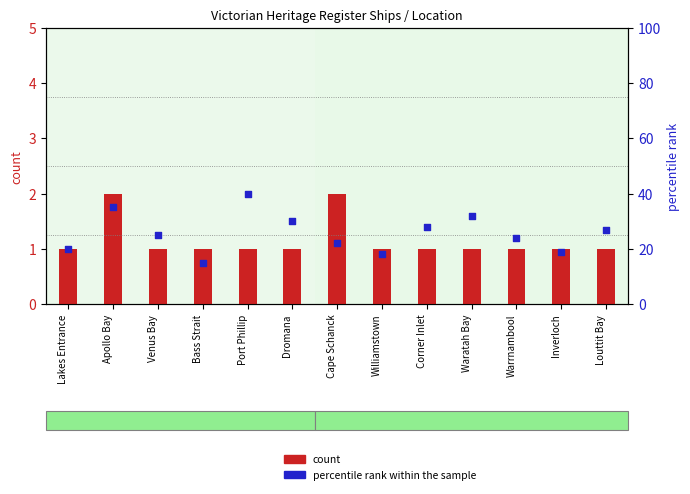

At how many categories does at least one series exceed 31?

3